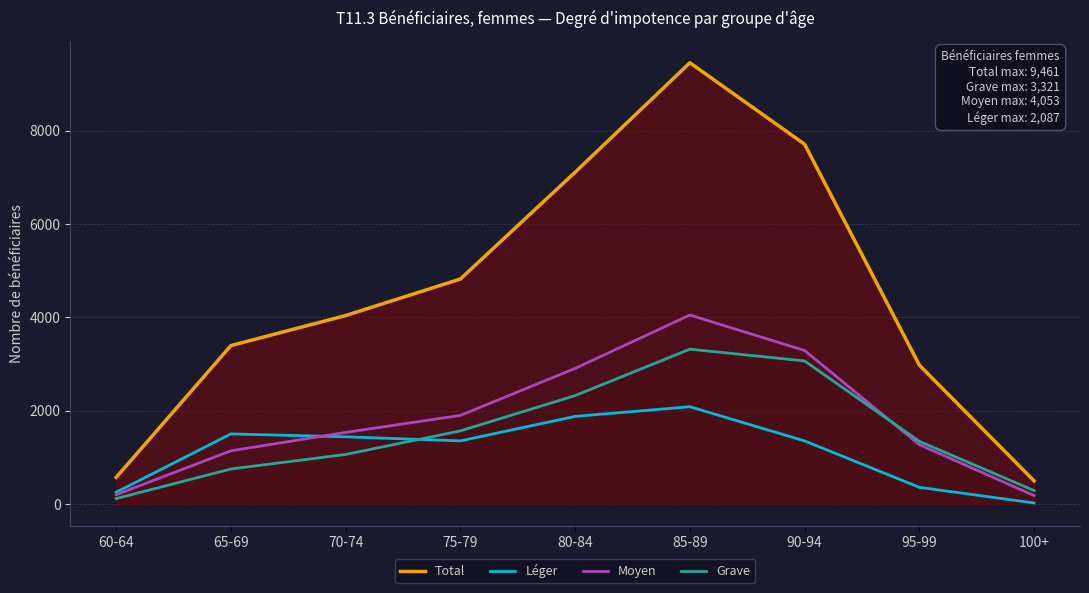

Where does the Grave series first go above 1345?

75-79